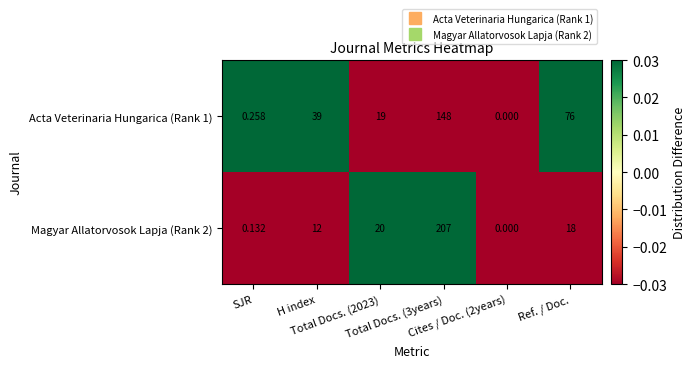

Reading left to right, transcribe all the data shown in this chart.

Acta Veterinaria Hungarica (Rank 1): SJR=0	H index=39	Total Docs. (2023)=19	Total Docs. (3years)=148	Cites / Doc. (2years)=0	Ref. / Doc.=76
Magyar Allatorvosok Lapja (Rank 2): SJR=0	H index=12	Total Docs. (2023)=20	Total Docs. (3years)=207	Cites / Doc. (2years)=0	Ref. / Doc.=18